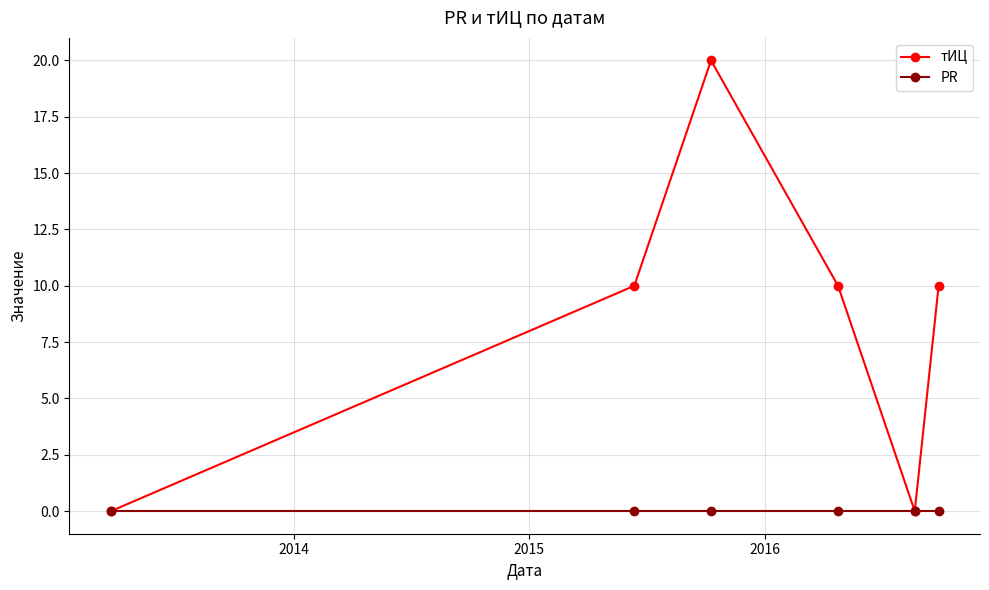

True or false: тИЦ has more than 0 points higher than both neighbors.

True